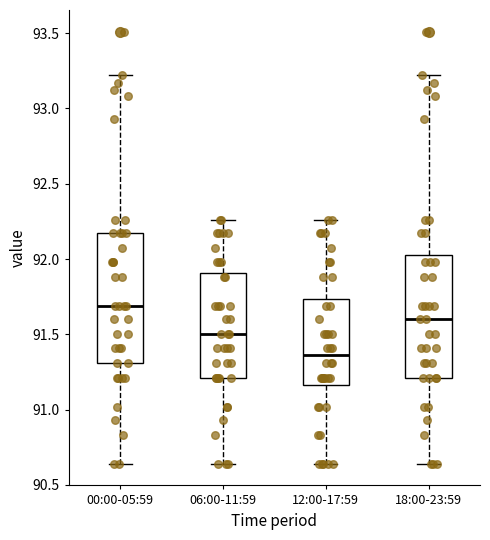

Which box's median line is the highest?

00:00-05:59